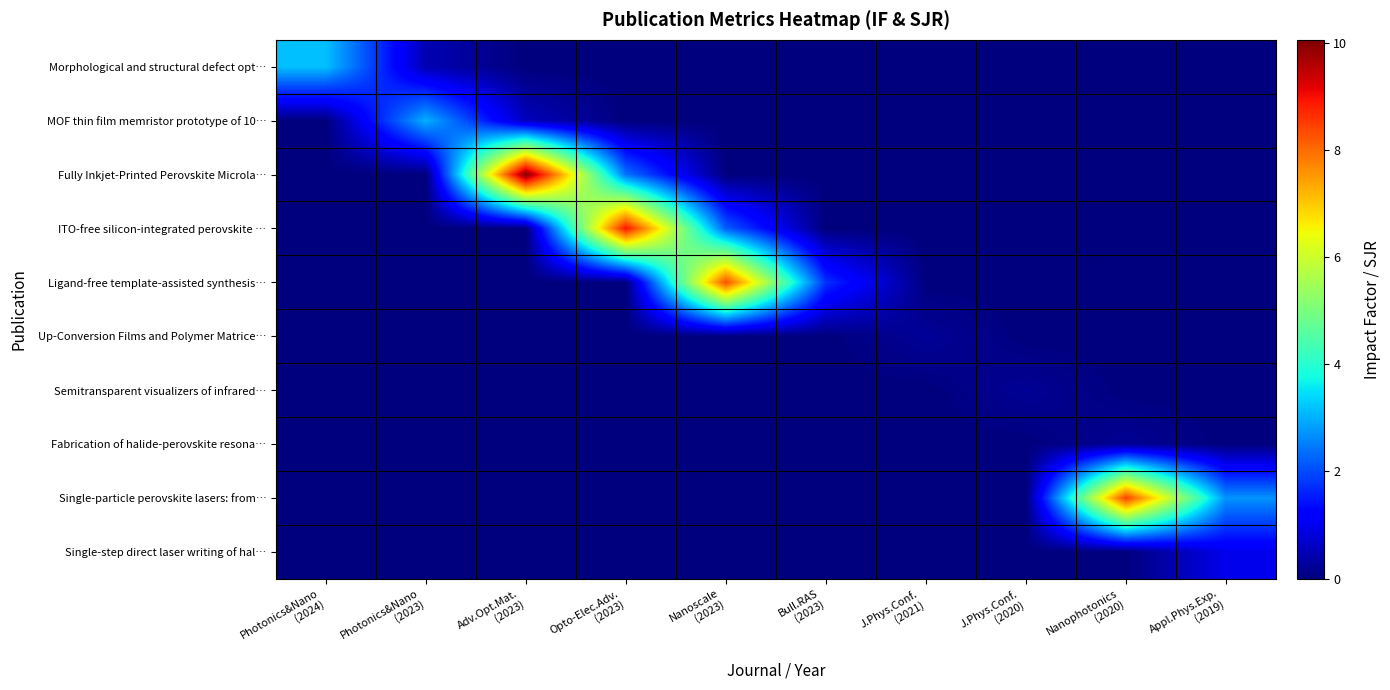

At which category does the chart reach its peak across all series?

Adv.Opt.Mat.
(2023)